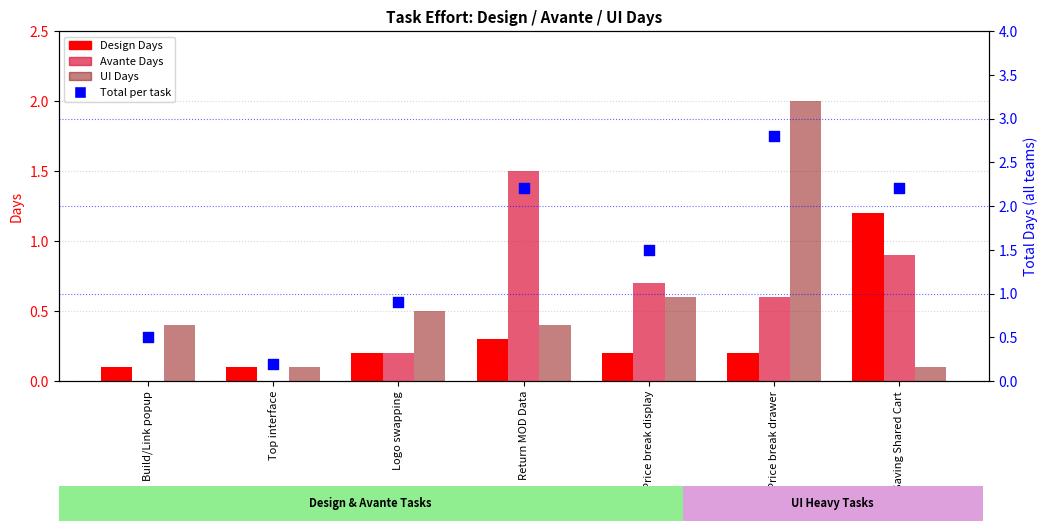

Which series has the widest spread of Y values?

Total per task